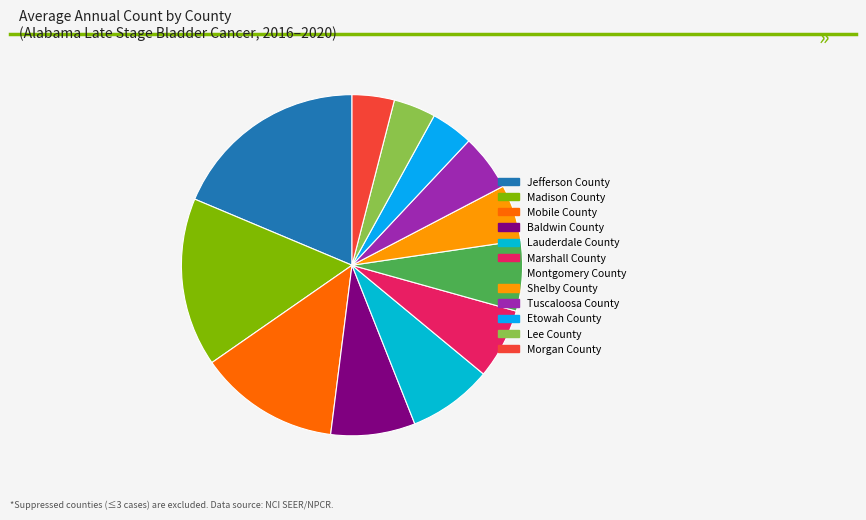

How many slices are in this pie chart?

12